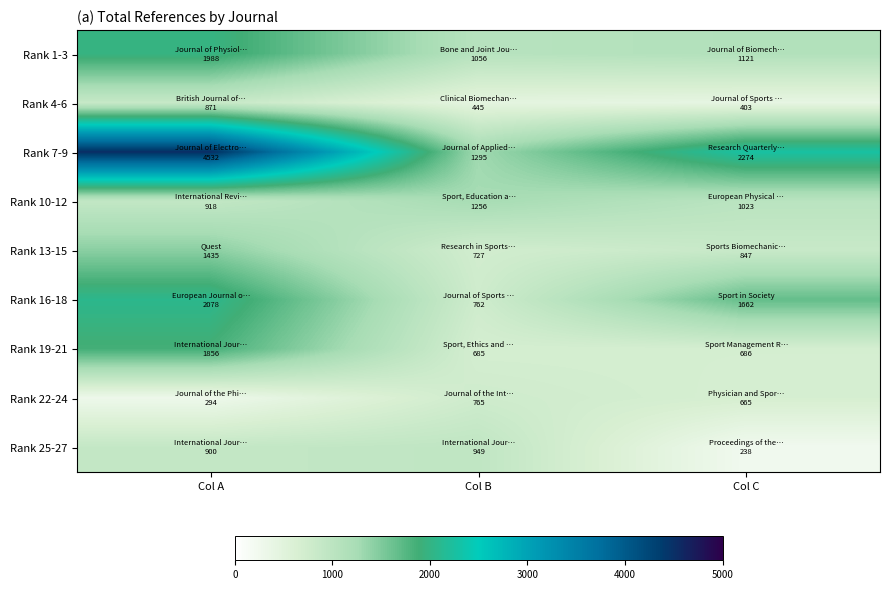

At Col B, list the series in order from largest to smallest.

Rank 7-9, Rank 10-12, Rank 1-3, Rank 25-27, Rank 22-24, Rank 16-18, Rank 13-15, Rank 19-21, Rank 4-6